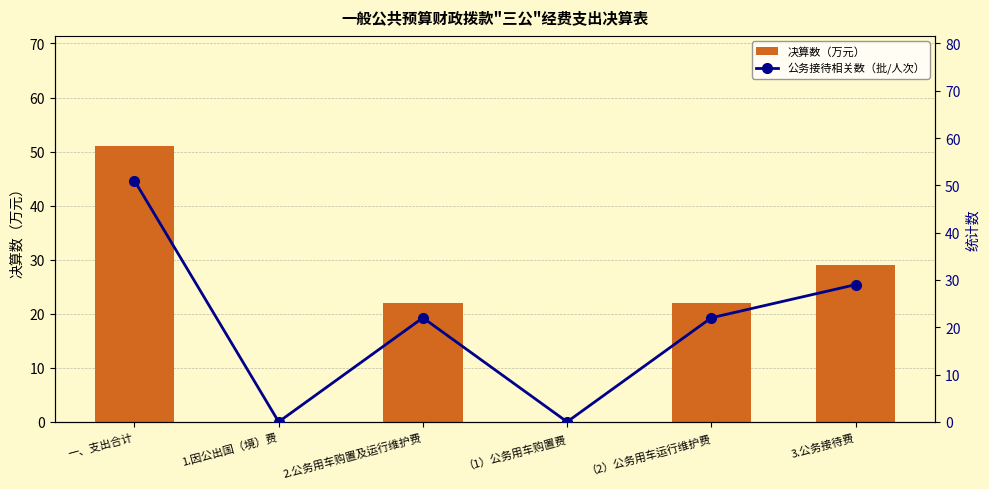

What position from the left is 一、支出合计?

1